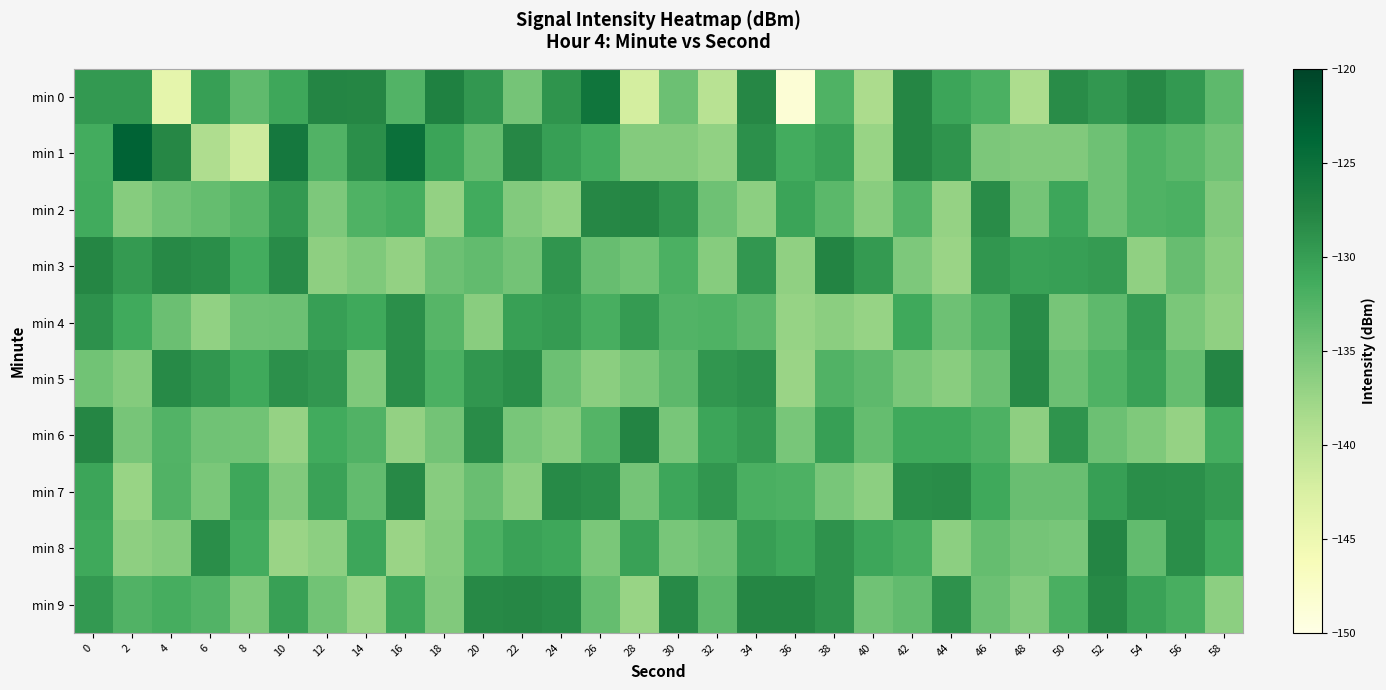

Which has a higher value, 34 or 54?

34